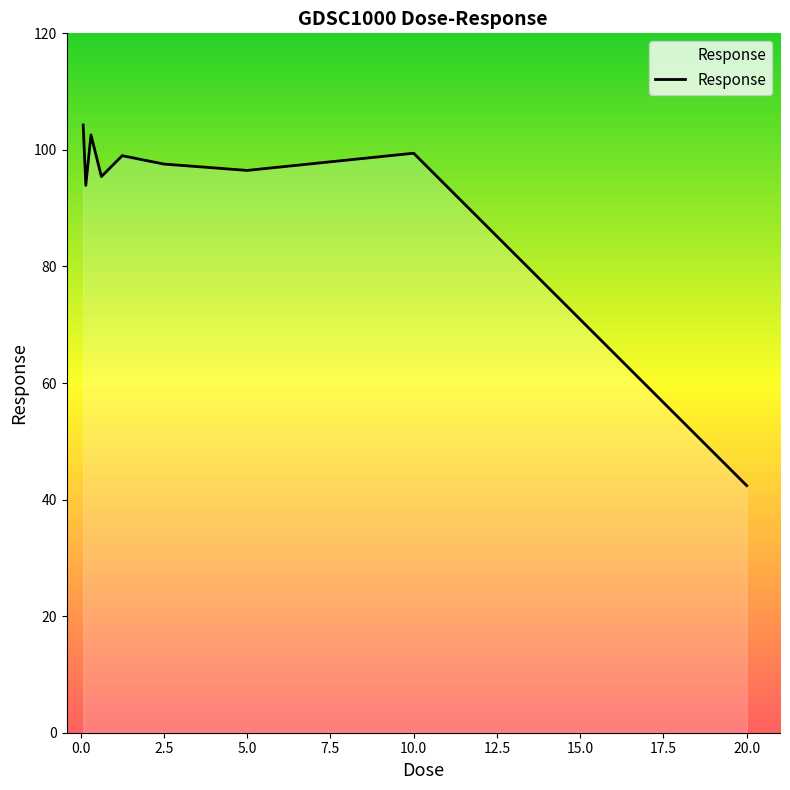

What is the minimum value shown in the chart?

42.4